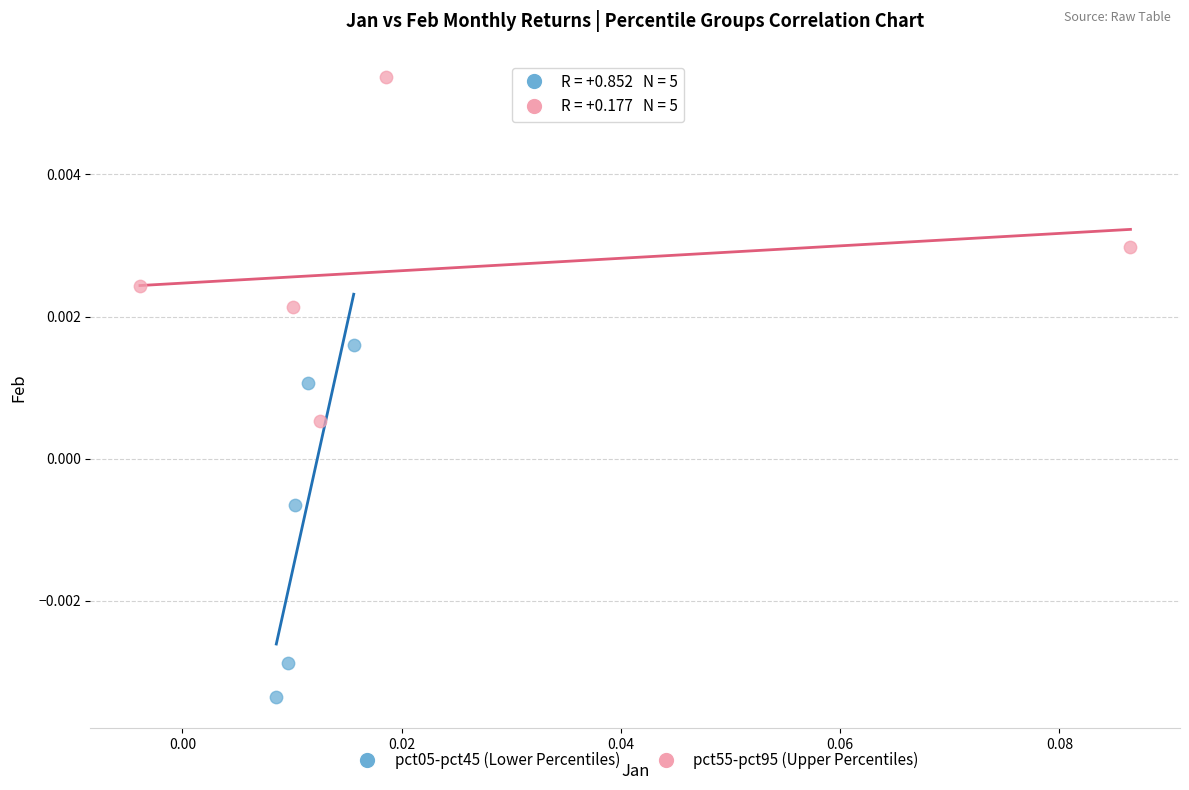

Which series reaches the maximum Y coordinate?

pct55-pct95 (Upper Percentiles)